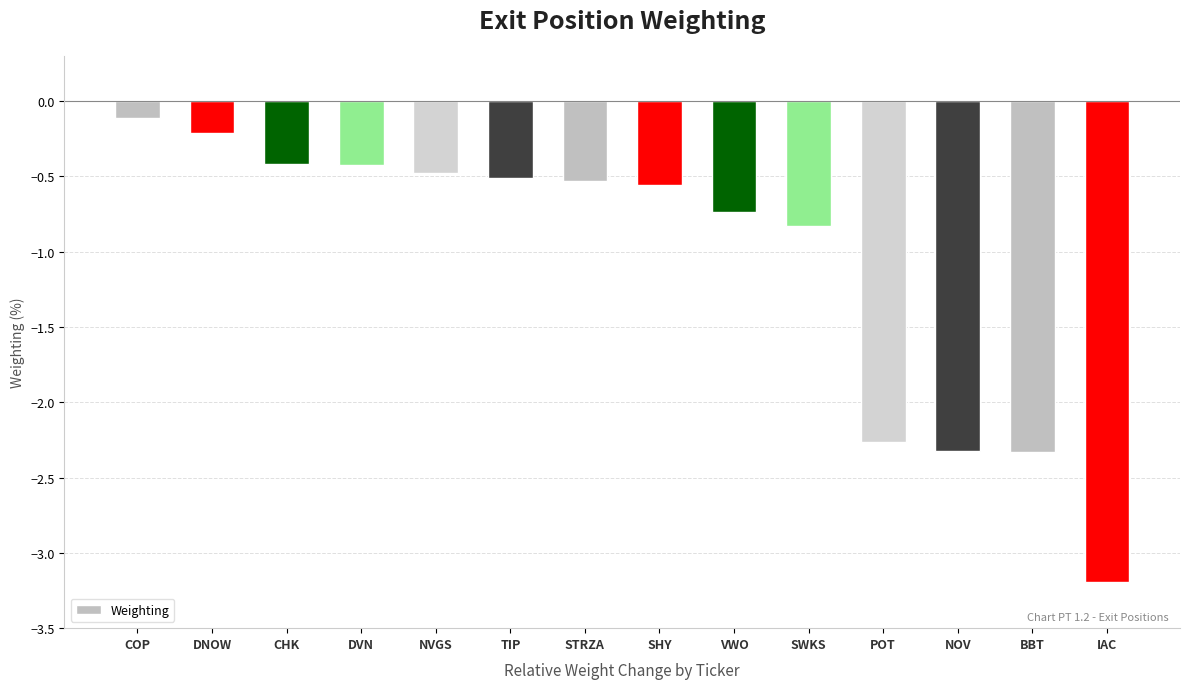

At which label is the value closest to -1?

SWKS